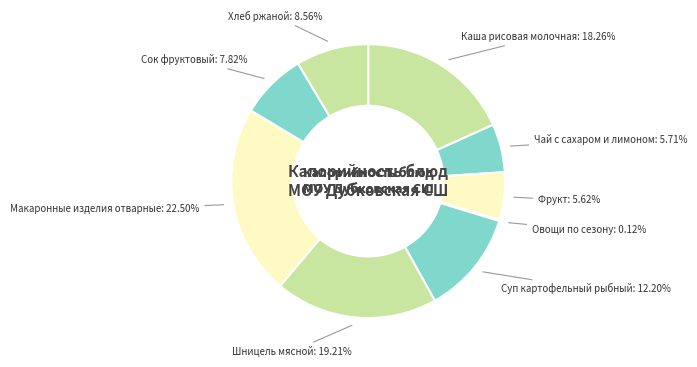

Which category has the biggest portion of the pie?

Макаронные изделия отварные